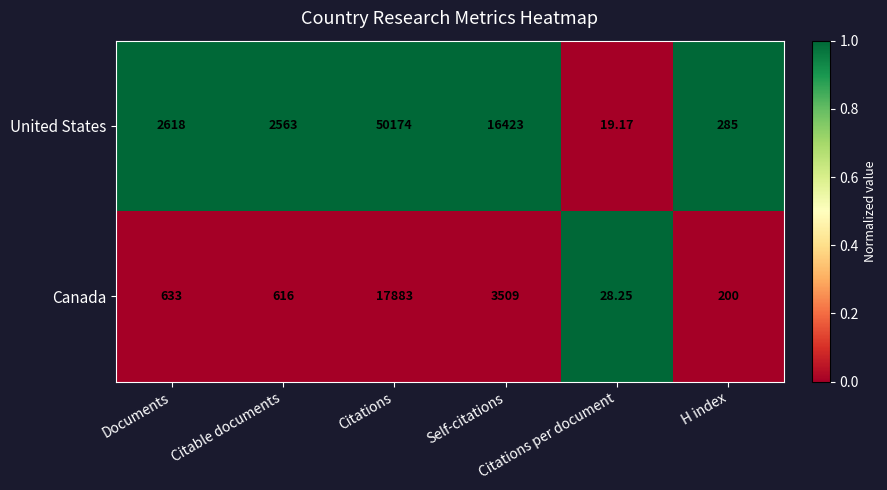

Which series has the largest total across all categories?

United States